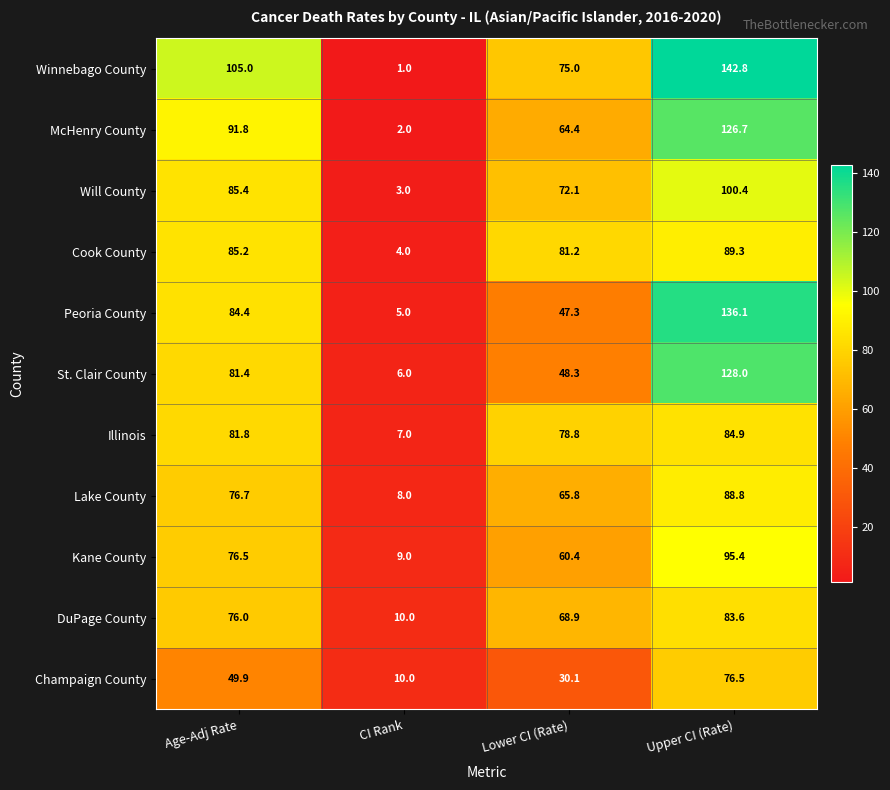

Rank the series at Lower CI (Rate) from highest to lowest value.

Cook County, Illinois, Winnebago County, Will County, DuPage County, Lake County, McHenry County, Kane County, St. Clair County, Peoria County, Champaign County